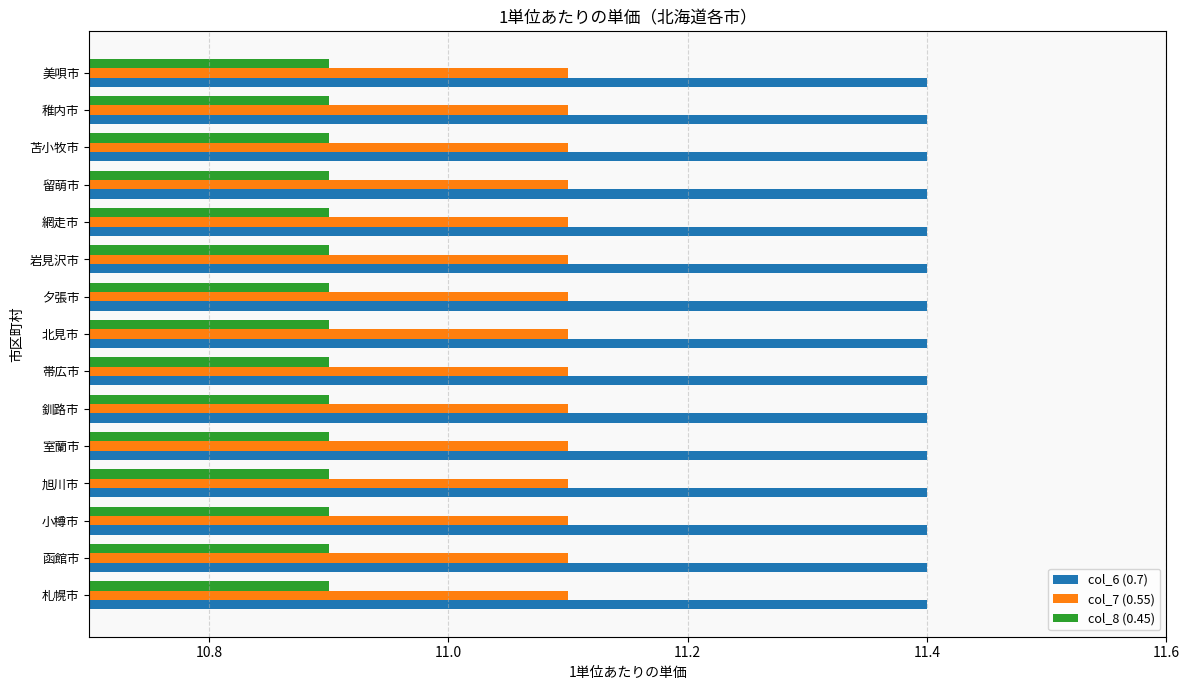

How many data points does each series have?

15